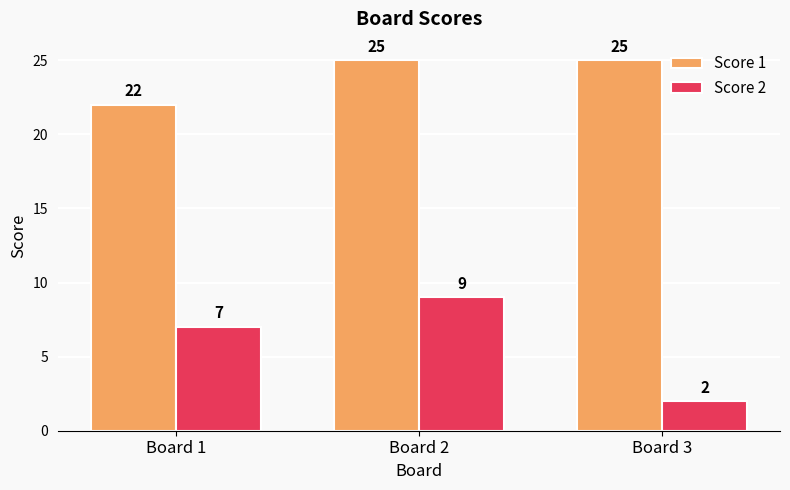

What is the total value across all series at Board 2?

34